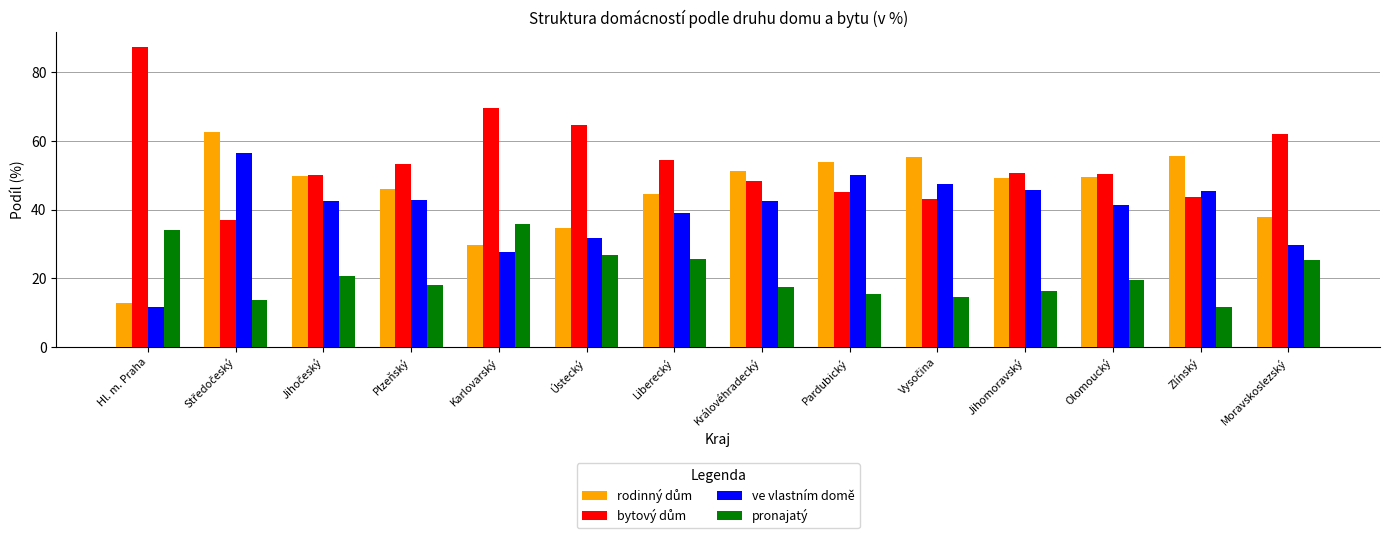

How many values in the pronajatý series are below 19?

7